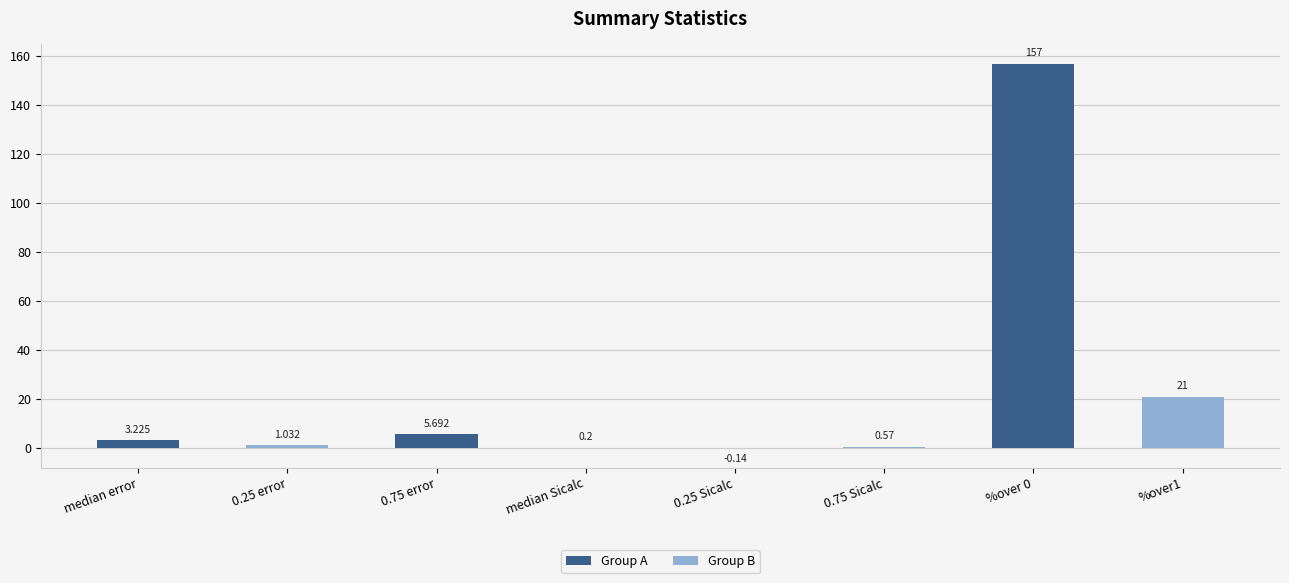

Is the value of Group B at 0.75 error greater than the value of Group A at median error?

No